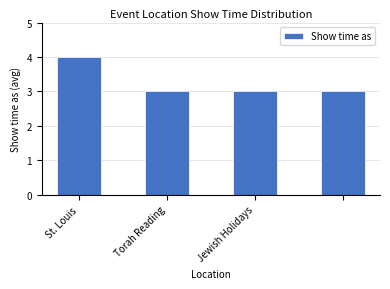

How many categories are shown in the chart?

4